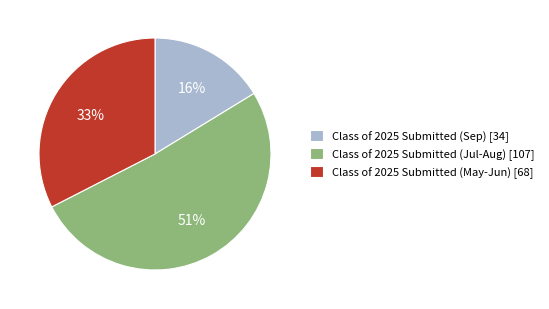

What percentage is the Class of 2025 Submitted (Jul-Aug) [107] slice, to the nearest percent?

51%